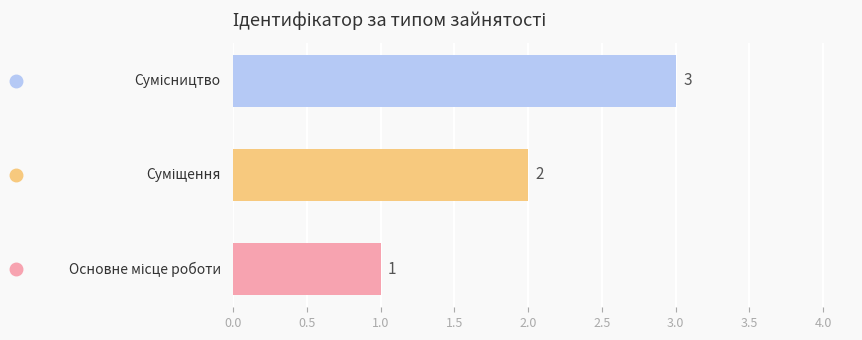

What is the sum of all values?

6